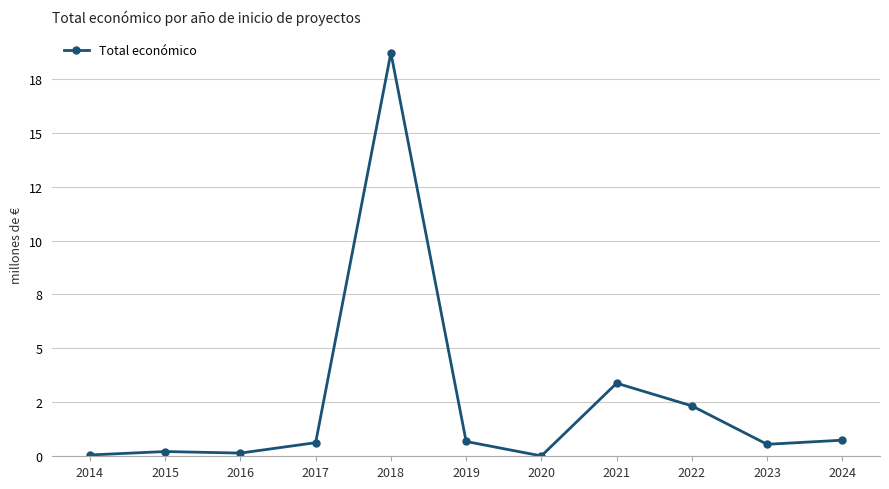

Which has a higher value, 2017 or 2020?

2017